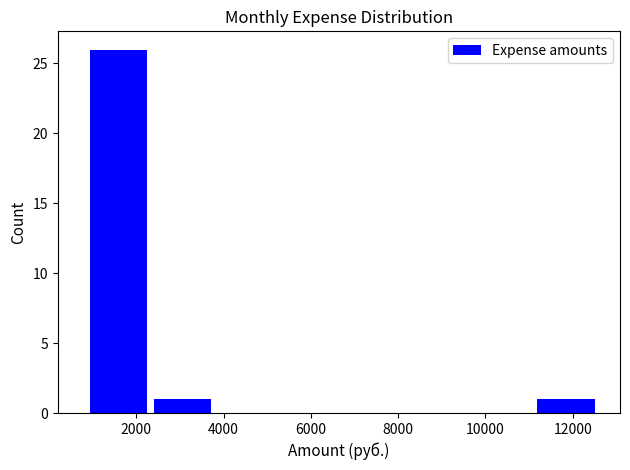

How tall is the bar that spans 2400 to 3800 on the x-axis? Neither the bar edges nor the heights are printed on the chart, so give them approximately, as read against the axes.

1